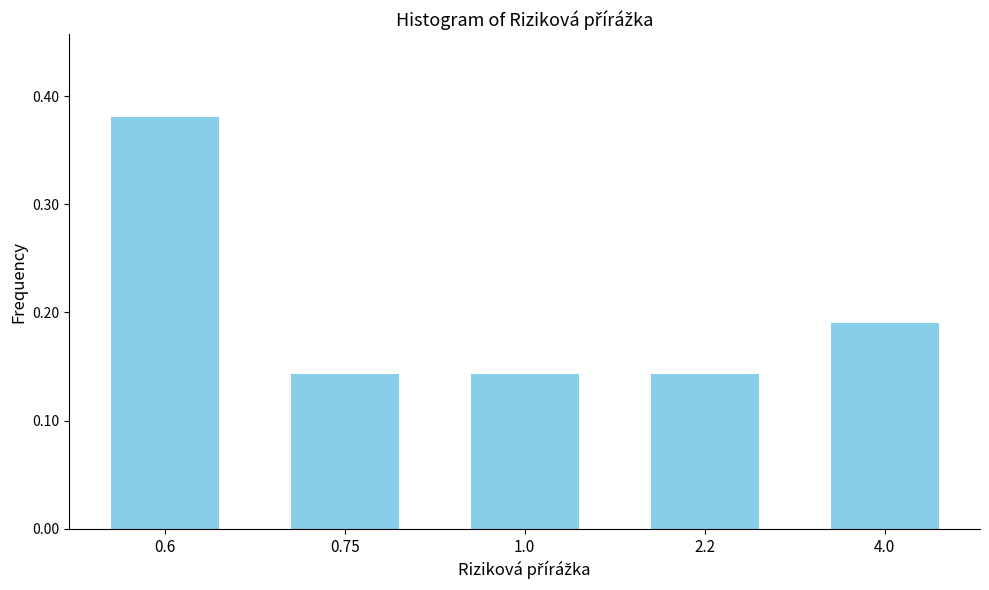

At which category does the chart reach its peak across all series?

0.6